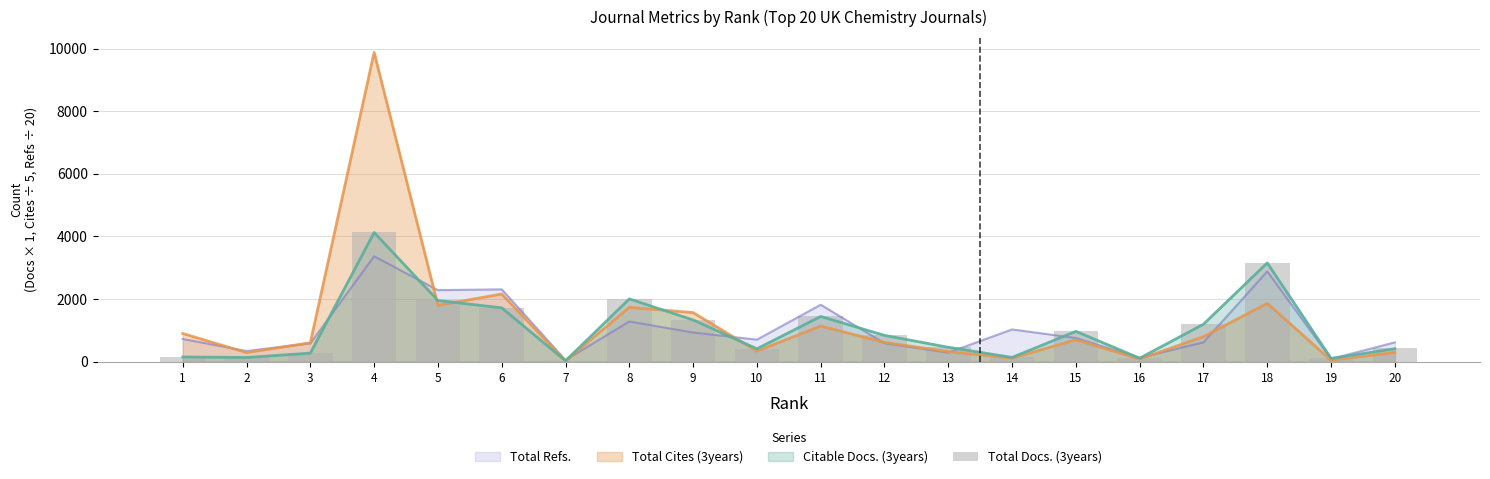

The value of Total Cites (3years) at 15 is 702.4. True or false?

True